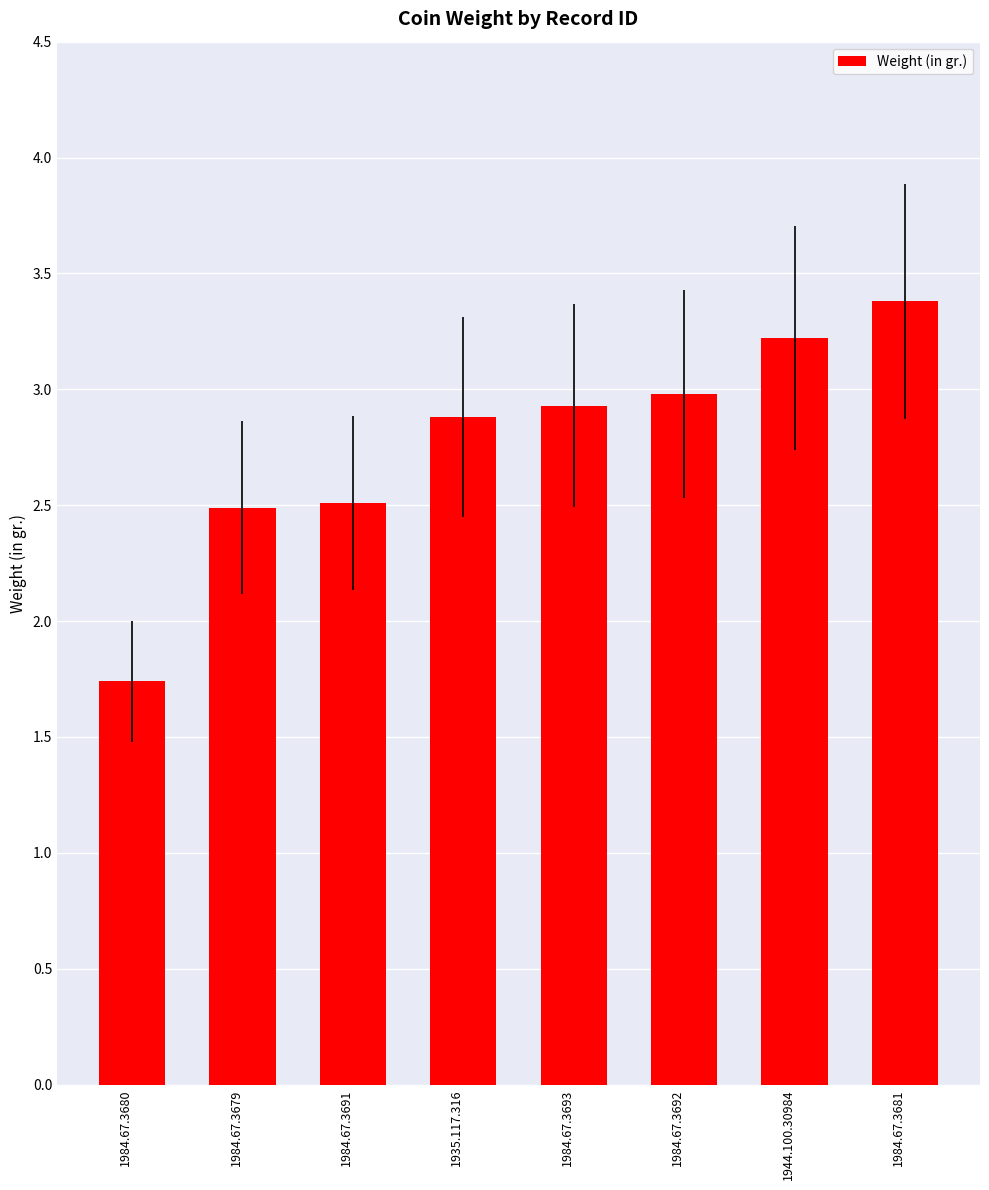

Between 1984.67.3680 and 1944.100.30984, which is larger?

1944.100.30984